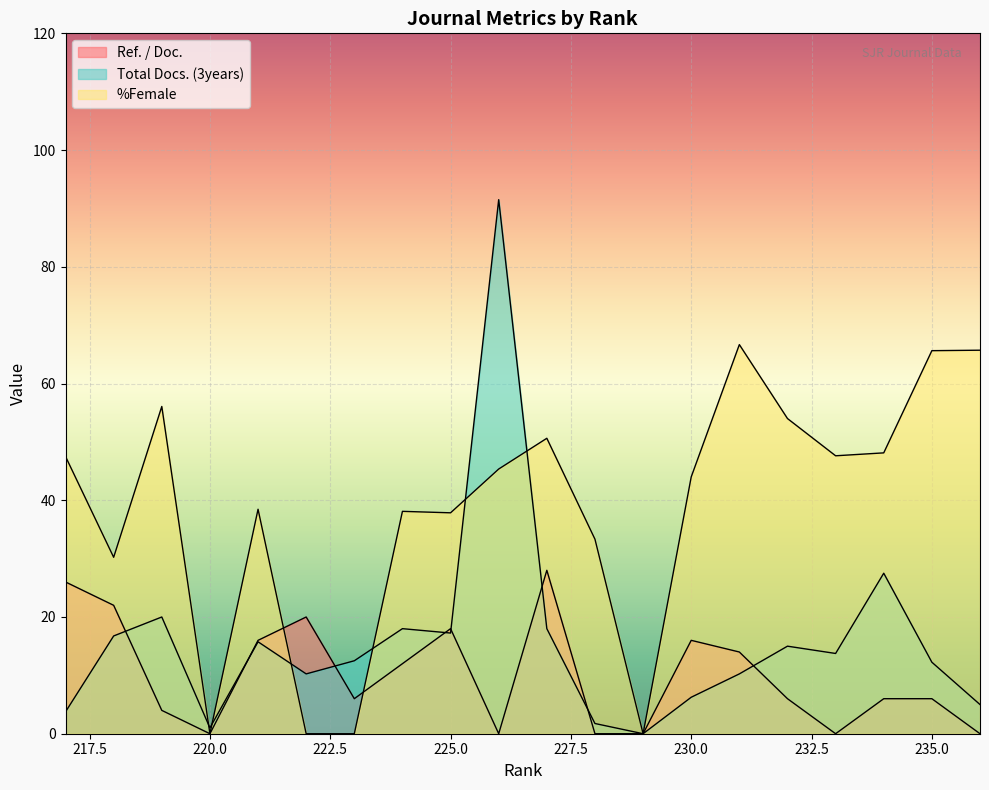

Reading right to left, extract all data points from this chart.

Ref. / Doc.: 217=26.0	218=22.0	219=4.0	220=0.0	221=16.0	222=20.0	223=6.0	224=12.0	225=18.0	226=0.0	227=28.0	228=0.0	229=0.0	230=16.0	231=14.0	232=6.0	233=0.0	234=6.0	235=6.0	236=0.0
Total Docs. (3years): 217=3.8	218=16.8	219=20.0	220=1.0	221=15.8	222=10.2	223=12.5	224=18.0	225=17.2	226=91.5	227=18.0	228=1.8	229=0.0	230=6.2	231=10.2	232=15.0	233=13.8	234=27.5	235=12.2	236=5.0
%Female: 217=47.5	218=30.2	219=56.1	220=0.0	221=38.5	222=0.0	223=0.0	224=38.1	225=37.9	226=45.4	227=50.6	228=33.3	229=0.0	230=44.0	231=66.7	232=54.0	233=47.6	234=48.1	235=65.6	236=65.7